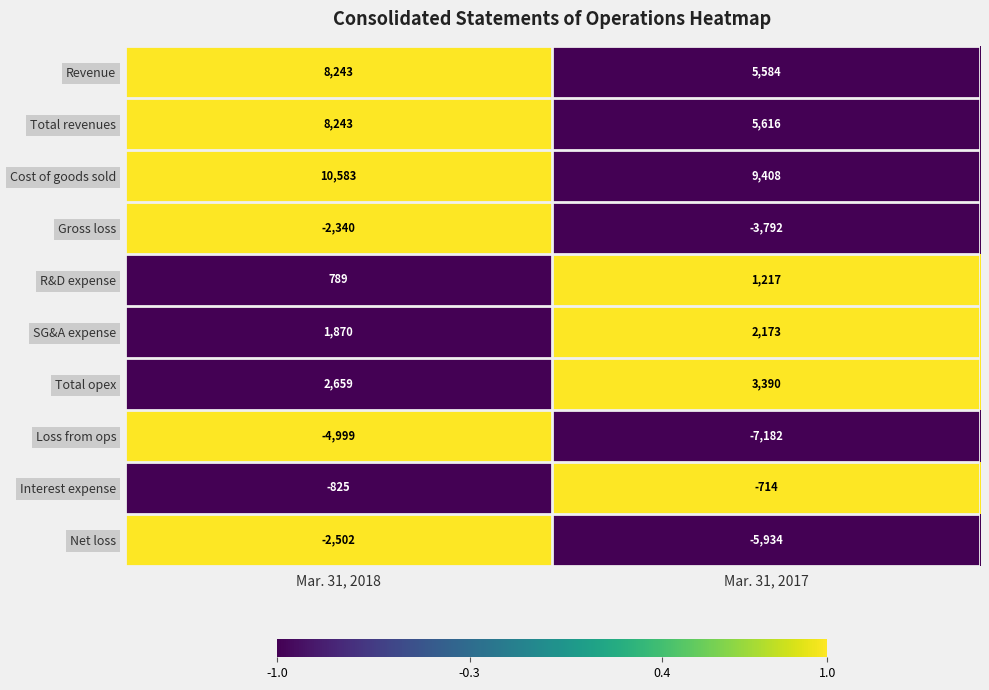

Reading left to right, list all the values displayed in this chart.

Revenue: Mar. 31, 2018=8243	Mar. 31, 2017=5584
Total revenues: Mar. 31, 2018=8243	Mar. 31, 2017=5616
Cost of goods sold: Mar. 31, 2018=10583	Mar. 31, 2017=9408
Gross loss: Mar. 31, 2018=-2340	Mar. 31, 2017=-3792
R&D expense: Mar. 31, 2018=789	Mar. 31, 2017=1217
SG&A expense: Mar. 31, 2018=1870	Mar. 31, 2017=2173
Total opex: Mar. 31, 2018=2659	Mar. 31, 2017=3390
Loss from ops: Mar. 31, 2018=-4999	Mar. 31, 2017=-7182
Interest expense: Mar. 31, 2018=-825	Mar. 31, 2017=-714
Net loss: Mar. 31, 2018=-2502	Mar. 31, 2017=-5934